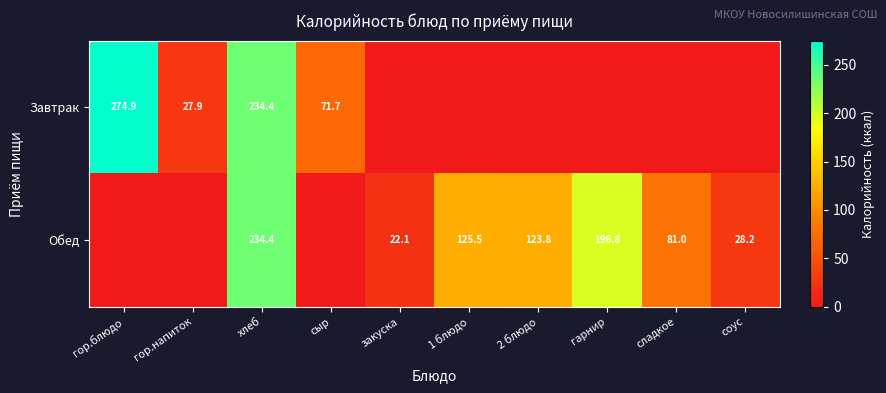

What is the total value across all series at хлеб?

468.8